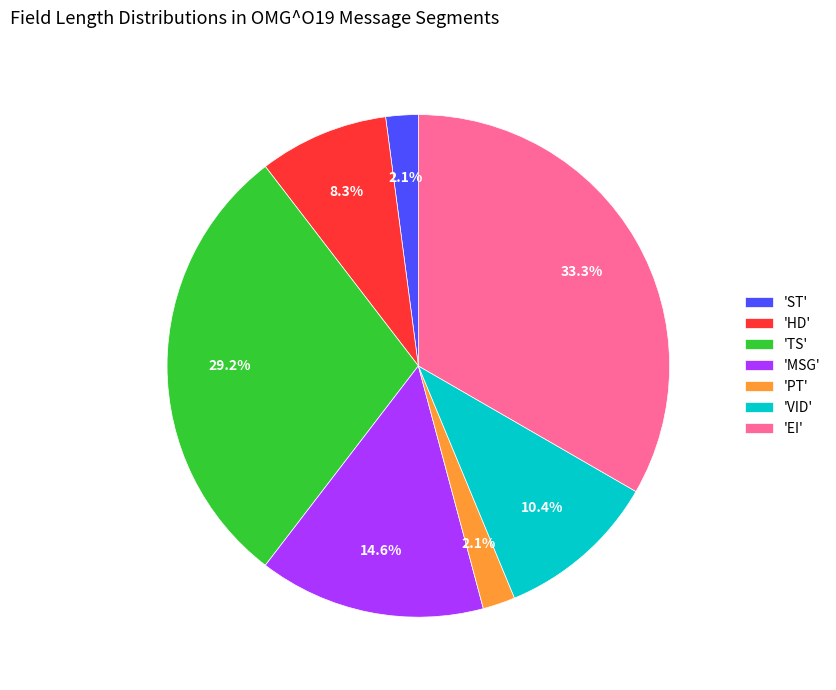

How many segments does this pie chart have?

7